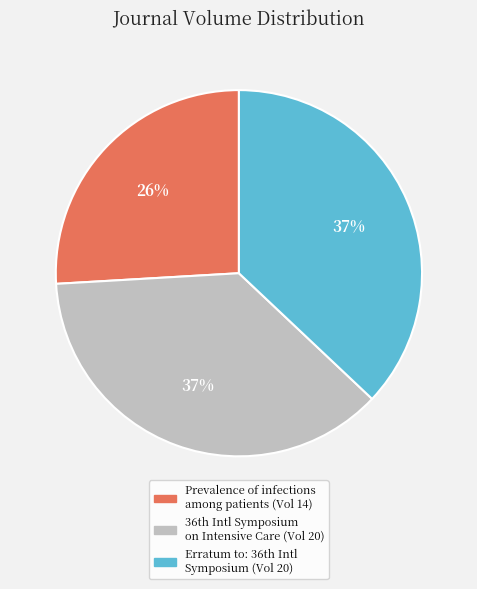

To the nearest percent, what is the average slice percentage?

33%